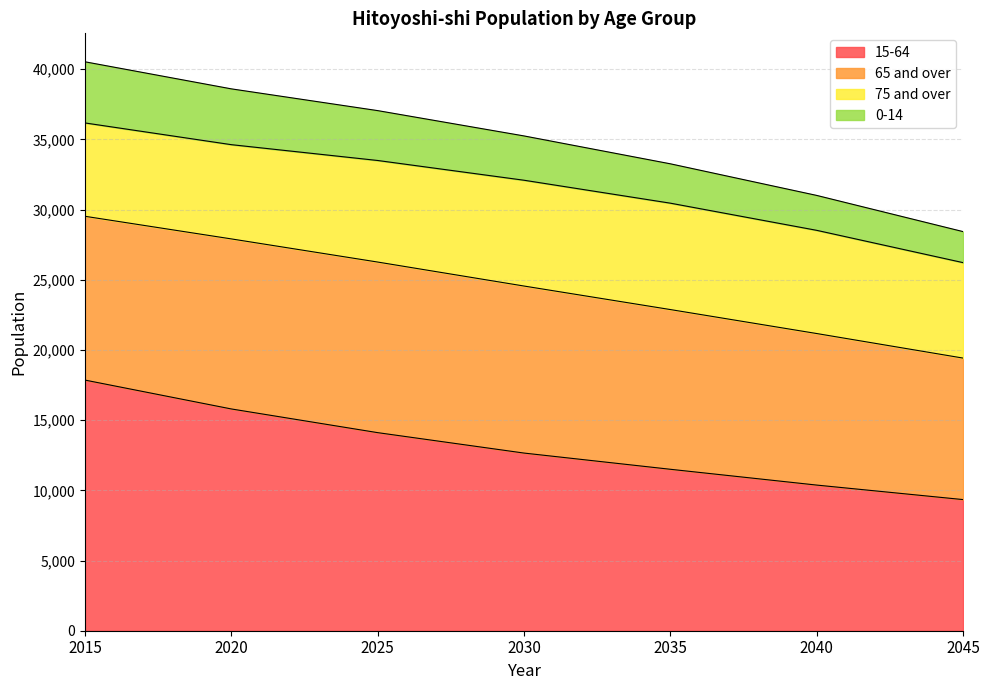

True or false: 15-64 and 0-14 intersect in this chart.

False